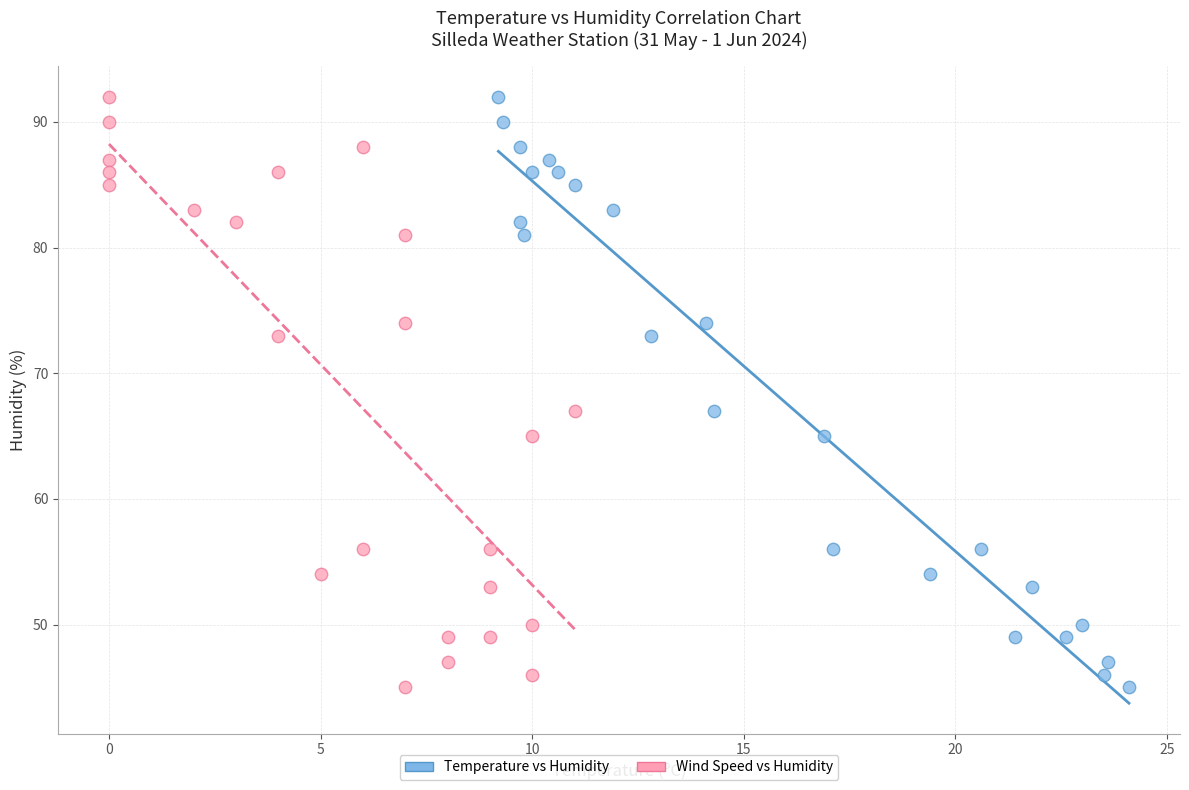

What are all the series names shown in the legend?

Temperature vs Humidity, Wind Speed vs Humidity